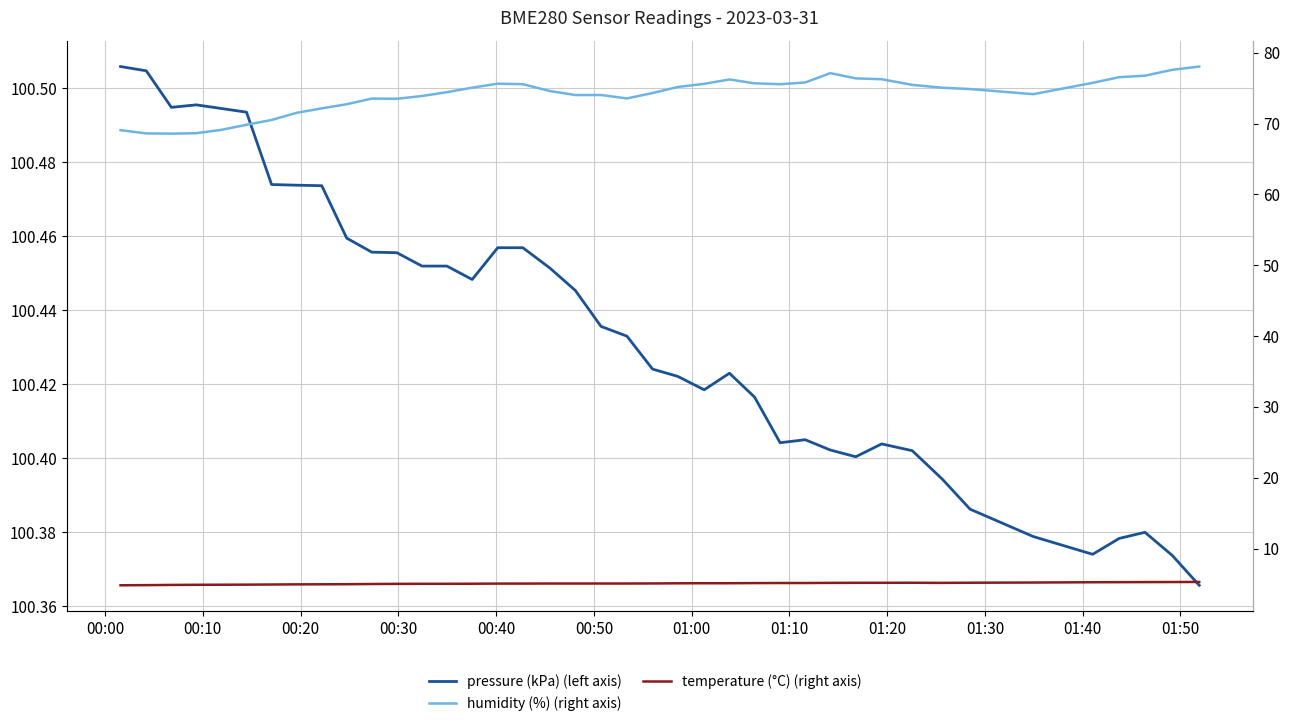

True or false: humidity (%) (right axis) and temperature (°C) (right axis) cross at least once.

False